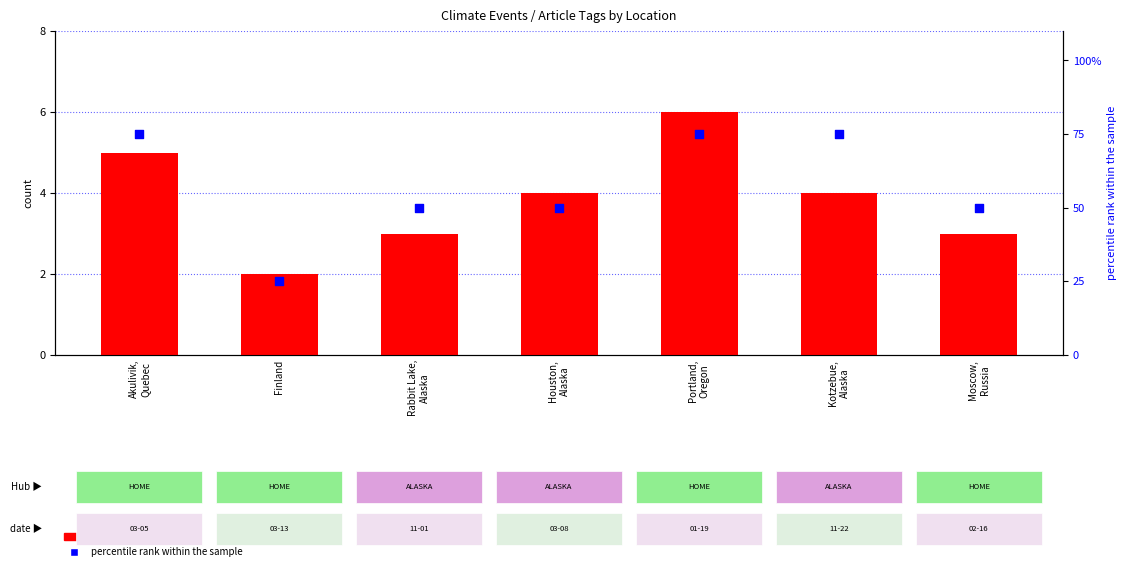

At how many categories does at least one series exceed 60?

3